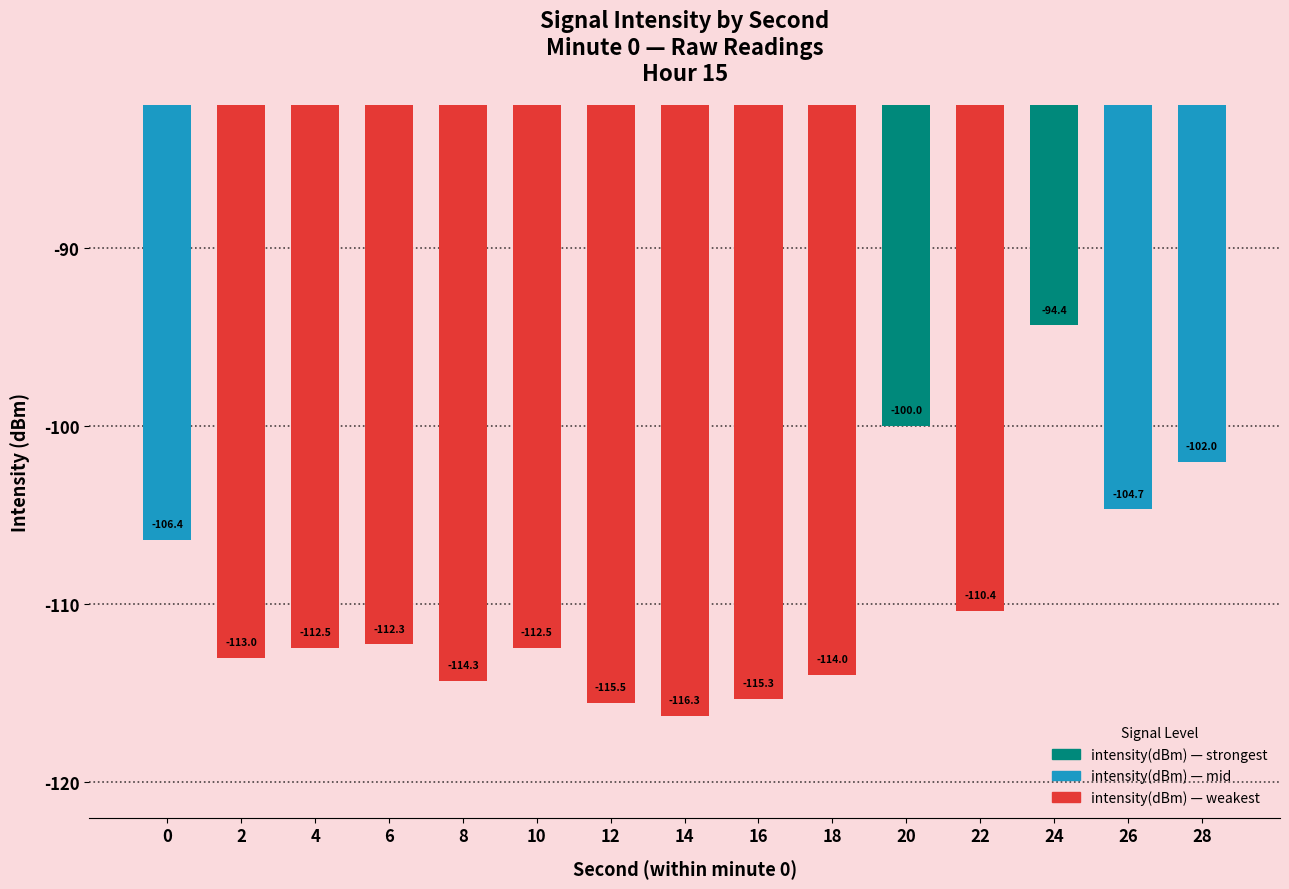

Are the bars grouped side by side (vs. stacked)?

No